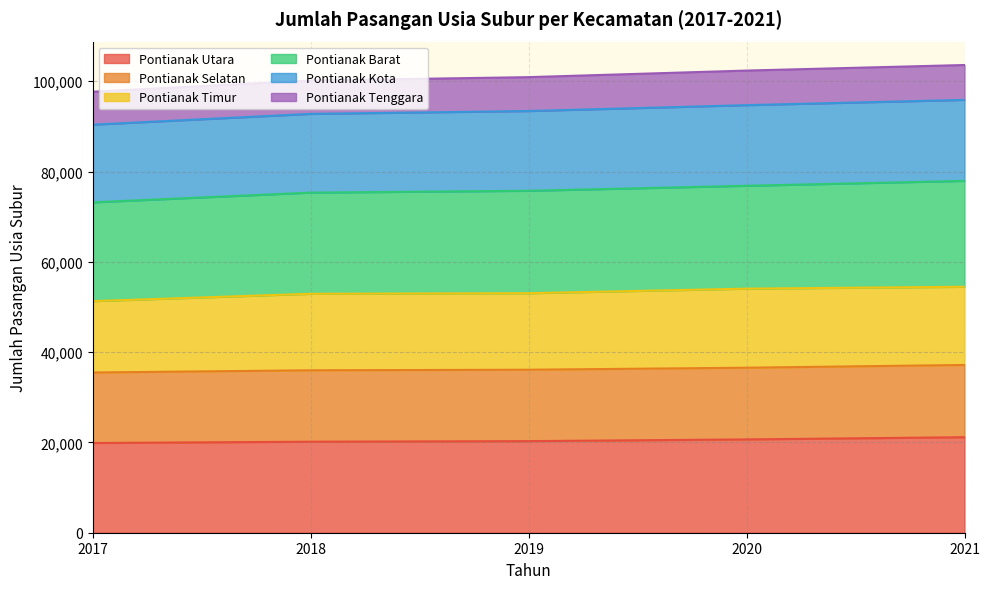

What is the total value across all series at 2017?

97670